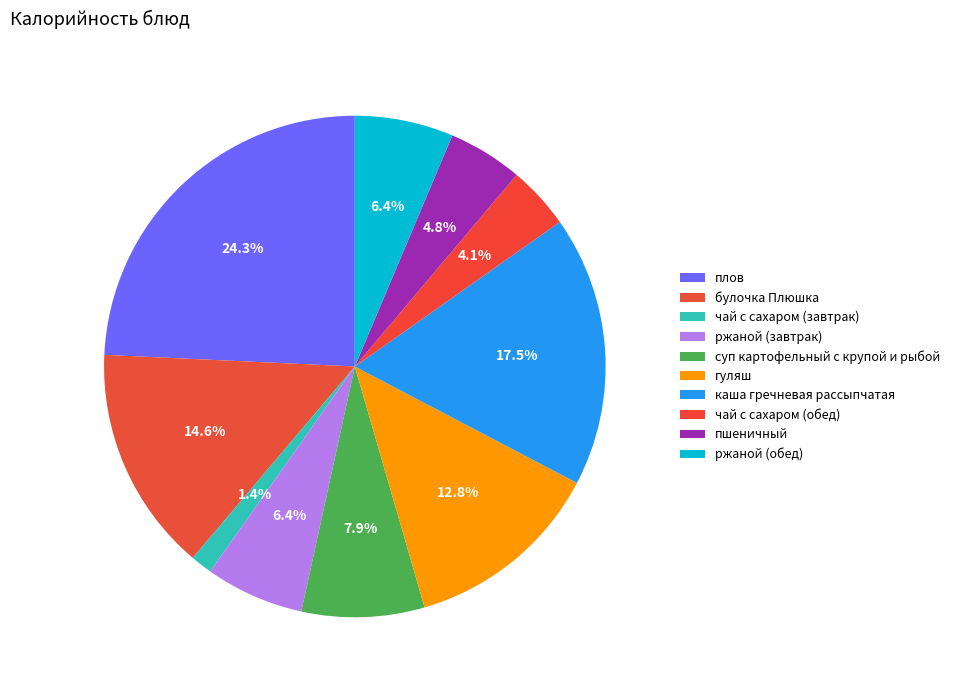

Count the number of slices in the pie.

10